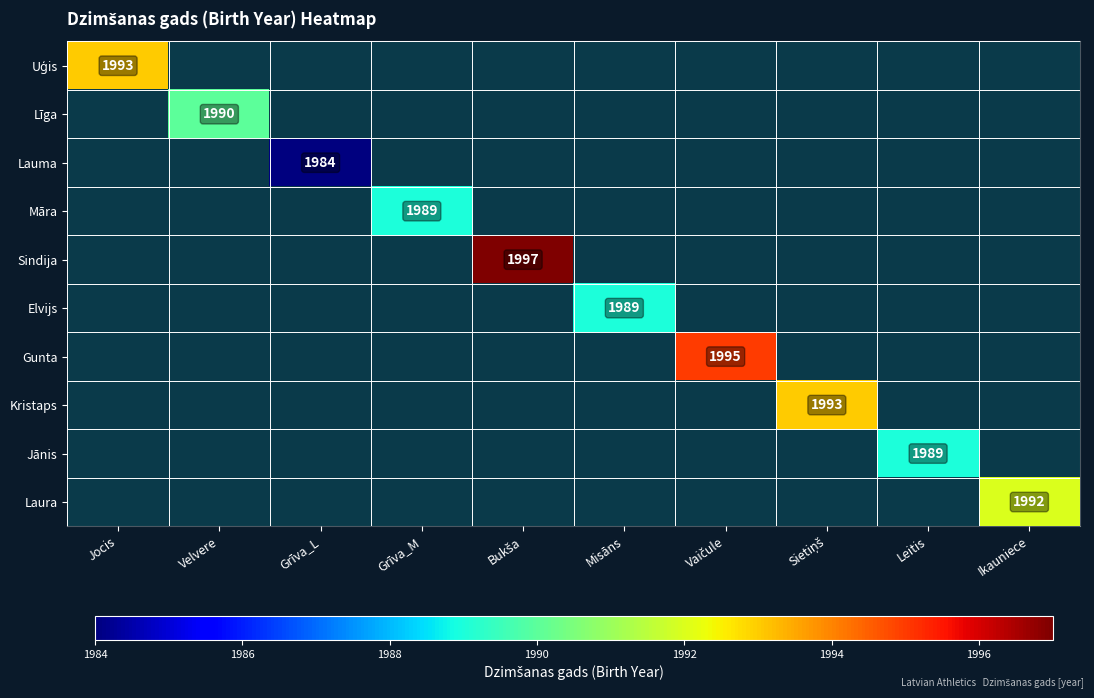

Is it true that Līga equals 440 at Velvere?

False